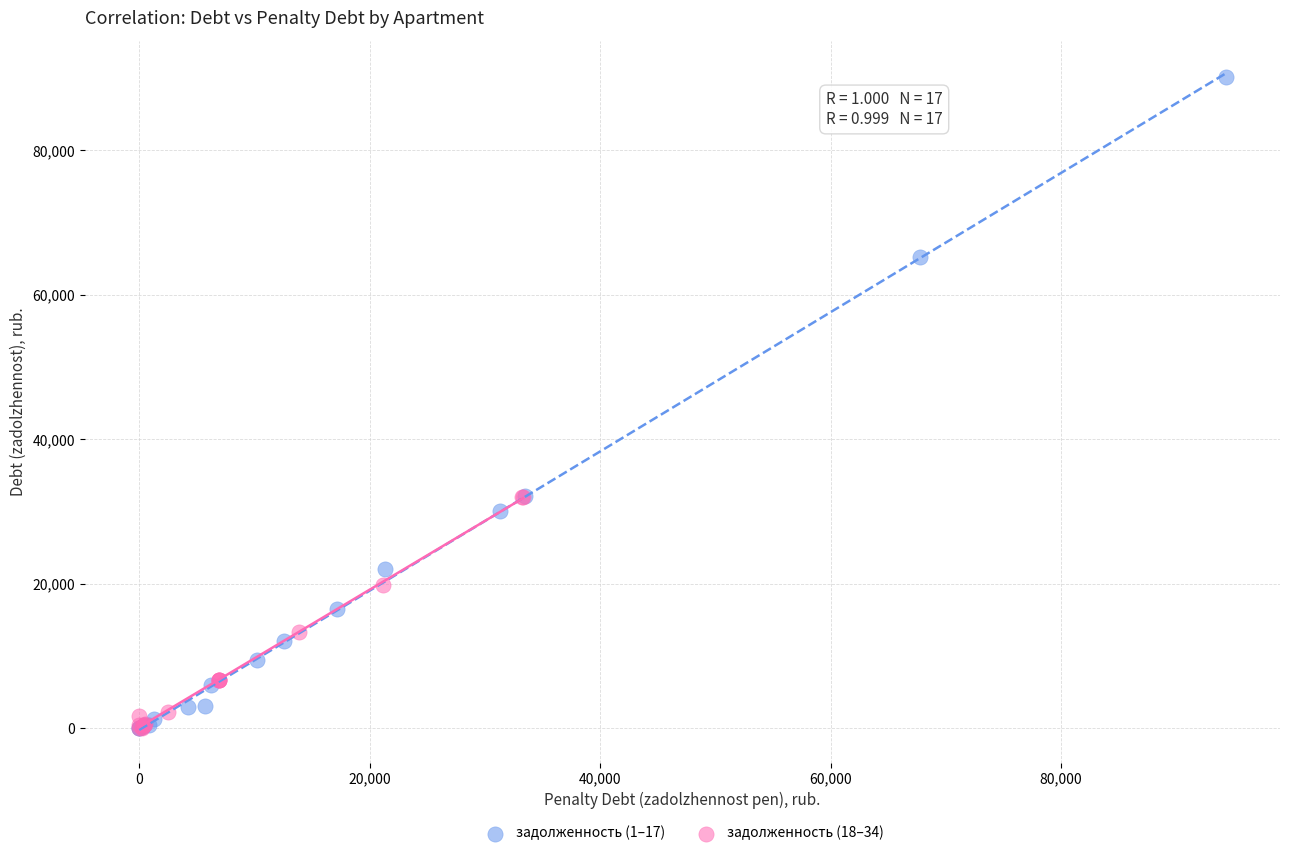

What are all the series names shown in the legend?

задолженность (1–17), задолженность (18–34)